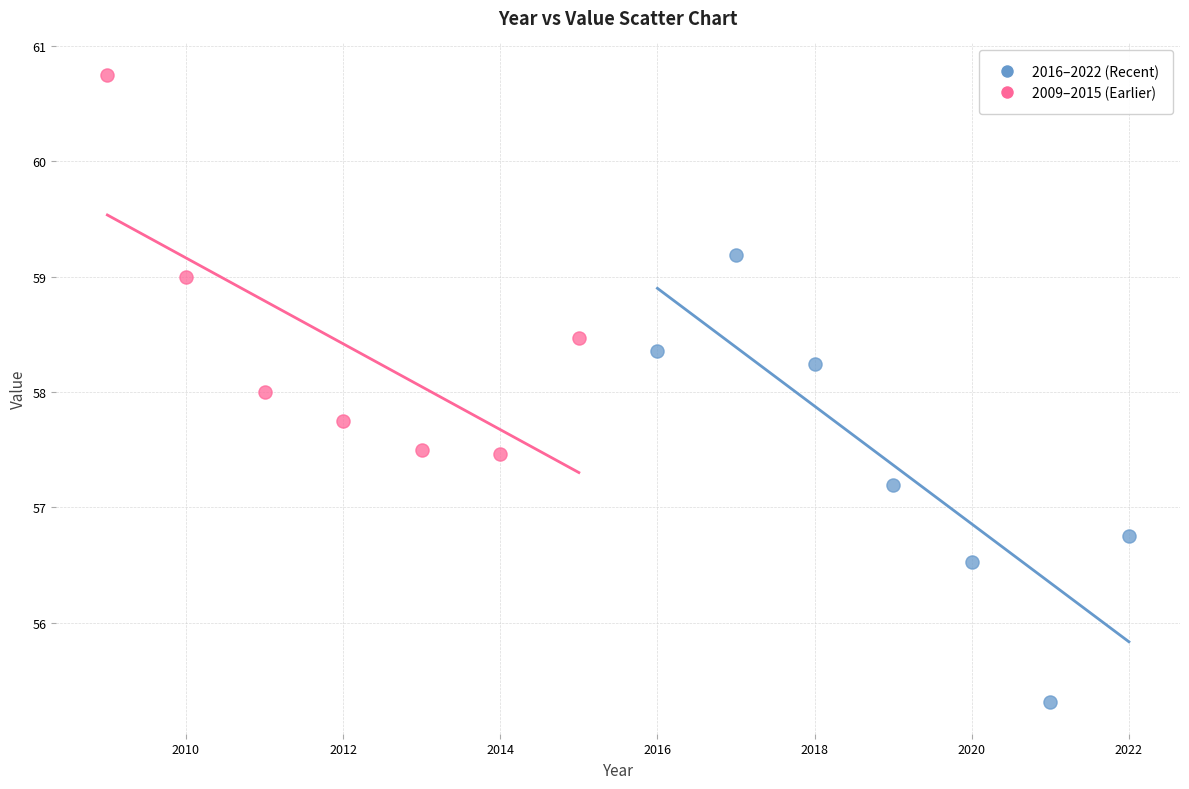

What are all the series names shown in the legend?

2016–2022 (Recent), 2009–2015 (Earlier)